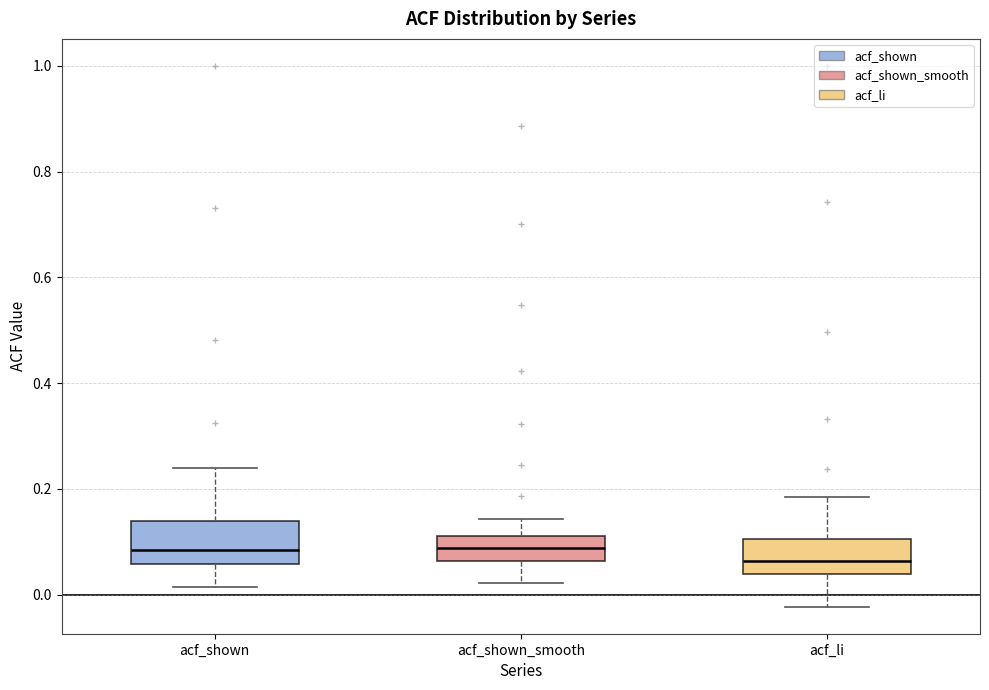

Where is the upper edge of the box for acf_li on the y-axis? The values are not printed on the chart, so give them approximately, as read against the axis.

0.10